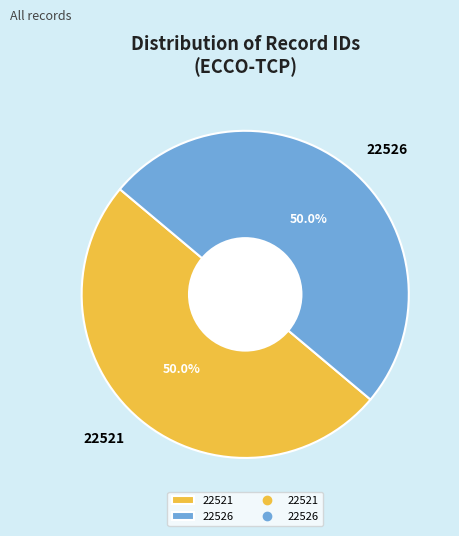

What is the ratio of the value at 22521 to the value at 22526?

1.0